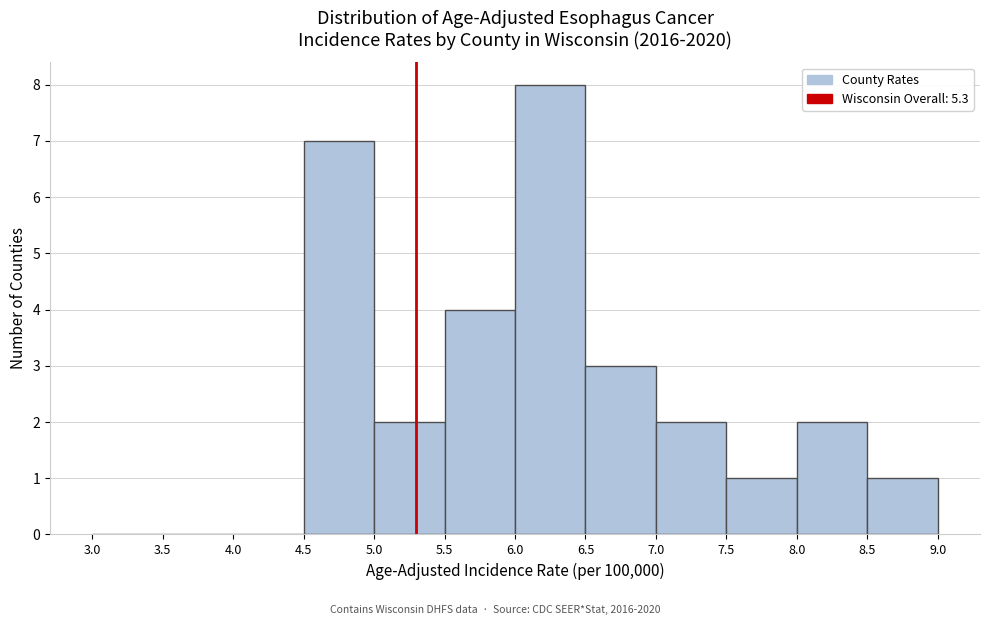

Reading left to right, list every bar in this chart as the range it spans on the x-axis followed by its height. The values are not printed on the chart, so give them approximately, as read against the axis.

3.0 to 3.5: 0
3.5 to 4.0: 0
4.0 to 4.5: 0
4.5 to 5.0: 7
5.0 to 5.5: 2
5.5 to 6.0: 4
6.0 to 6.5: 8
6.5 to 7.0: 3
7.0 to 7.5: 2
7.5 to 8.0: 1
8.0 to 8.5: 2
8.5 to 9.0: 1